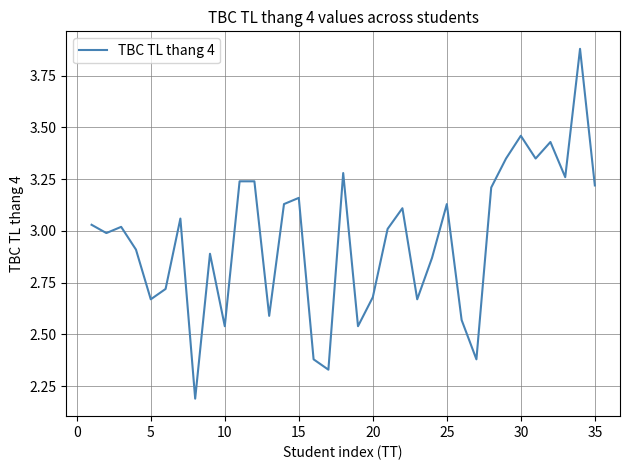

What is the minimum value shown in the chart?

2.2